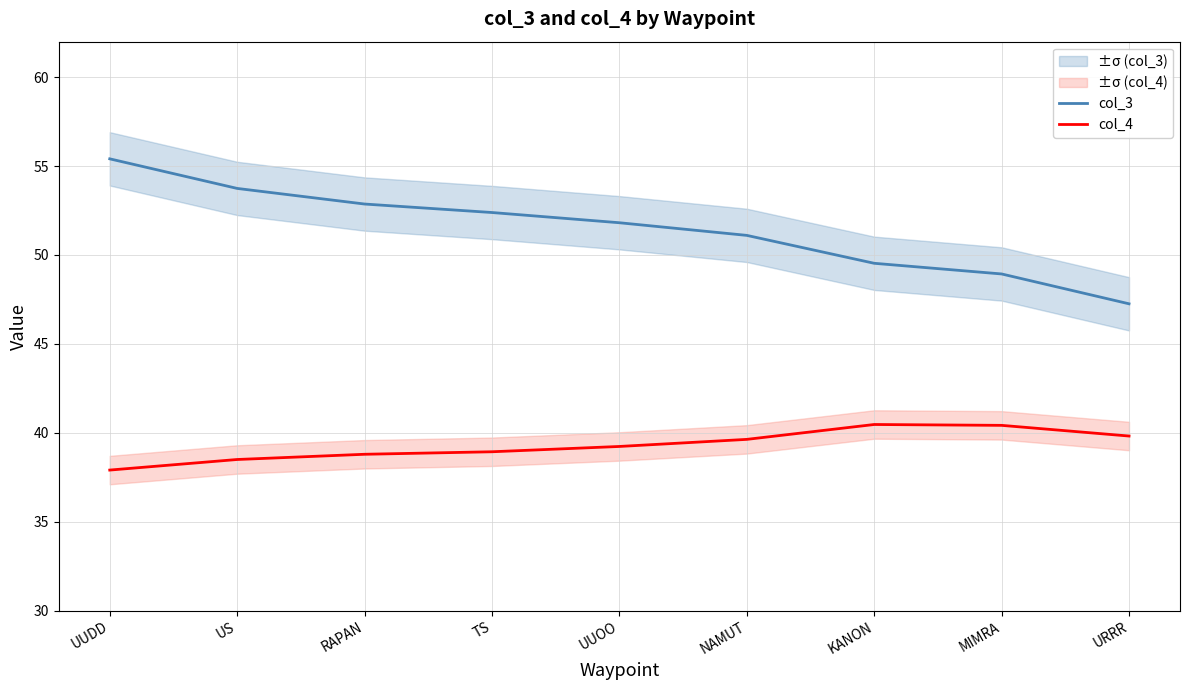

How many data points in col_4 are above 39?

5